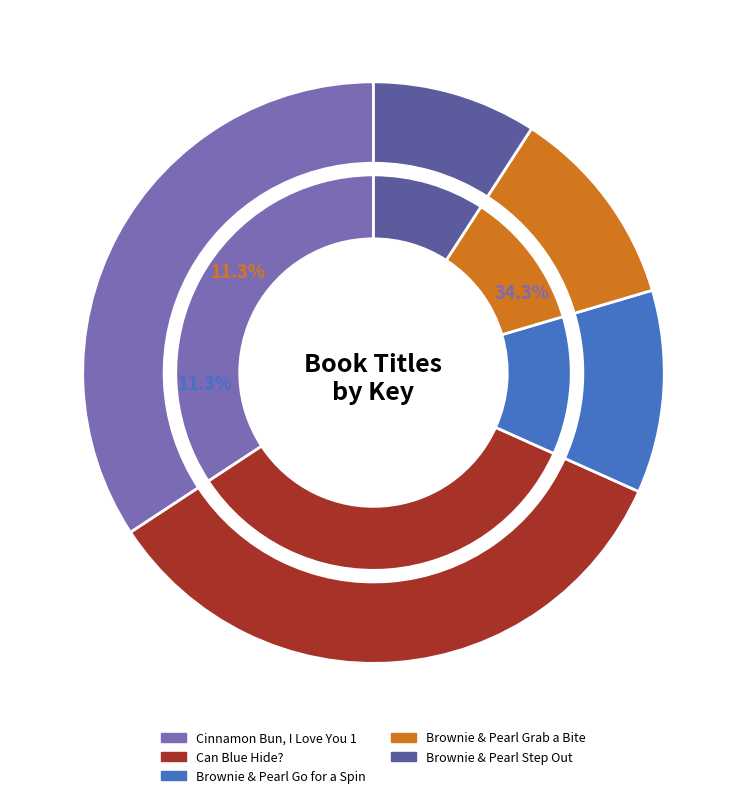

Rank the categories by value from lowest to highest.

Brownie & Pearl Step Out, Brownie & Pearl Go for a Spin, Brownie & Pearl Grab a Bite, Can Blue Hide?, Cinnamon Bun, I Love You 1